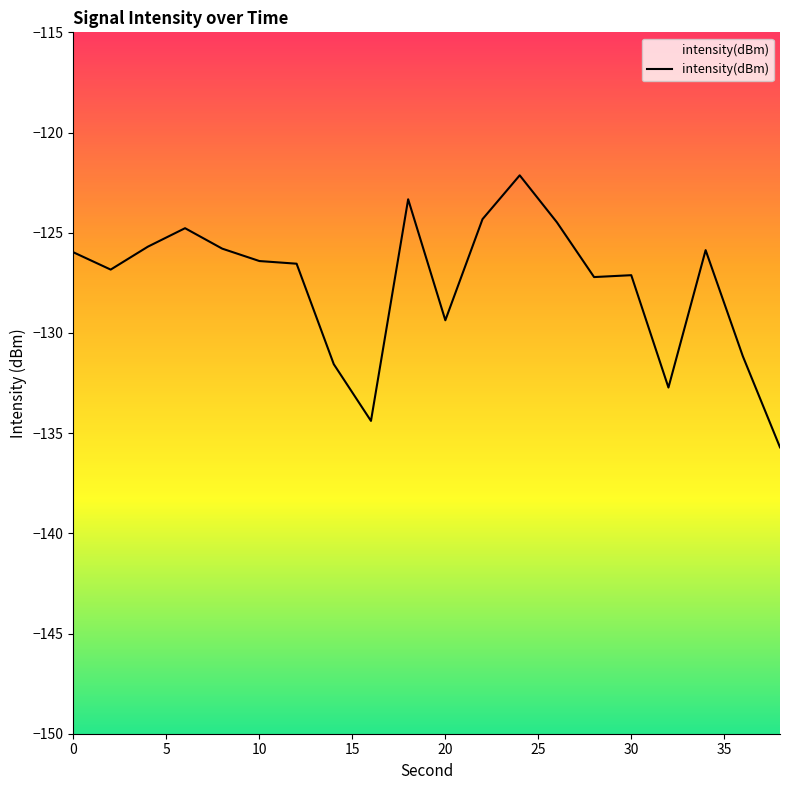

True or false: the data shows -52.0 at 30.

False